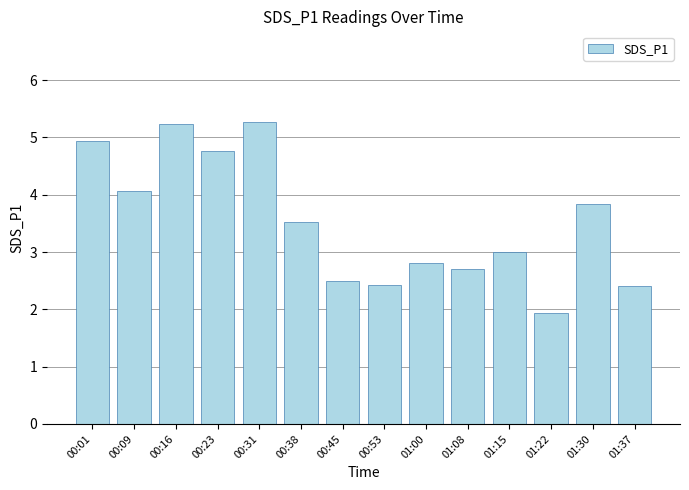

Read the value at 01:22.

1.9